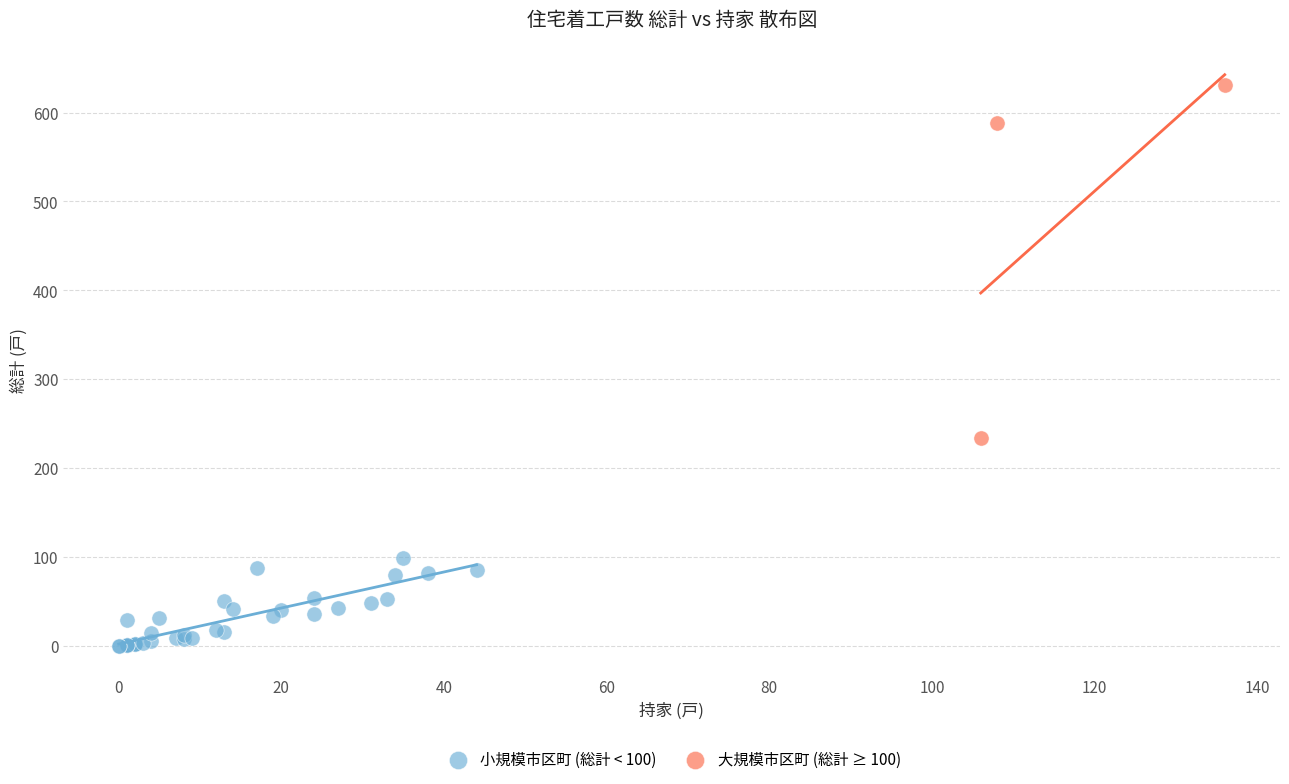

Which series contains the lowest Y value?

小規模市区町 (総計 < 100)